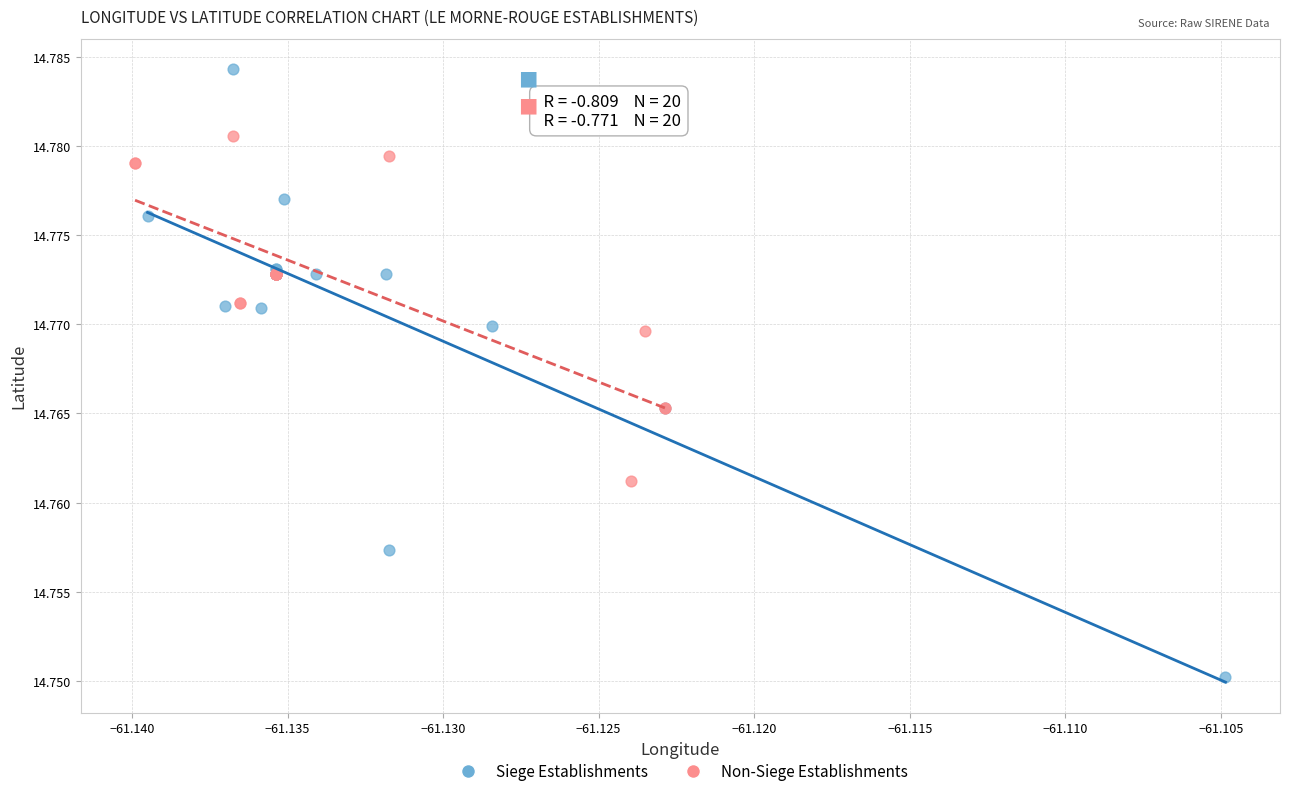

Which series has the largest Y range (max minus min)?

Siege Establishments